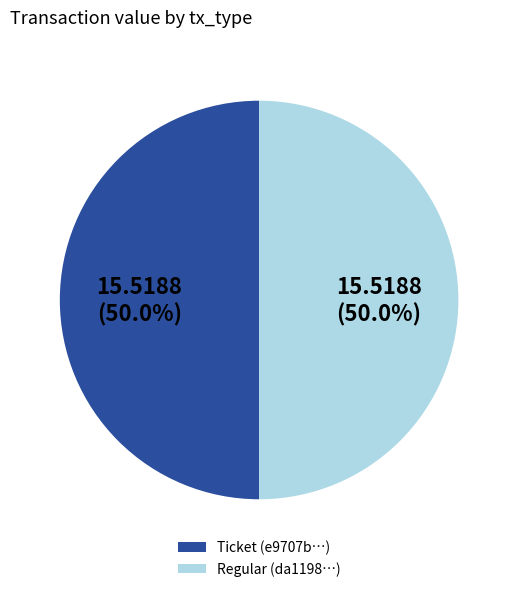

Approximately how many times larger is the value at Regular (da1198…) compared to Ticket (e9707b…)?

1.0